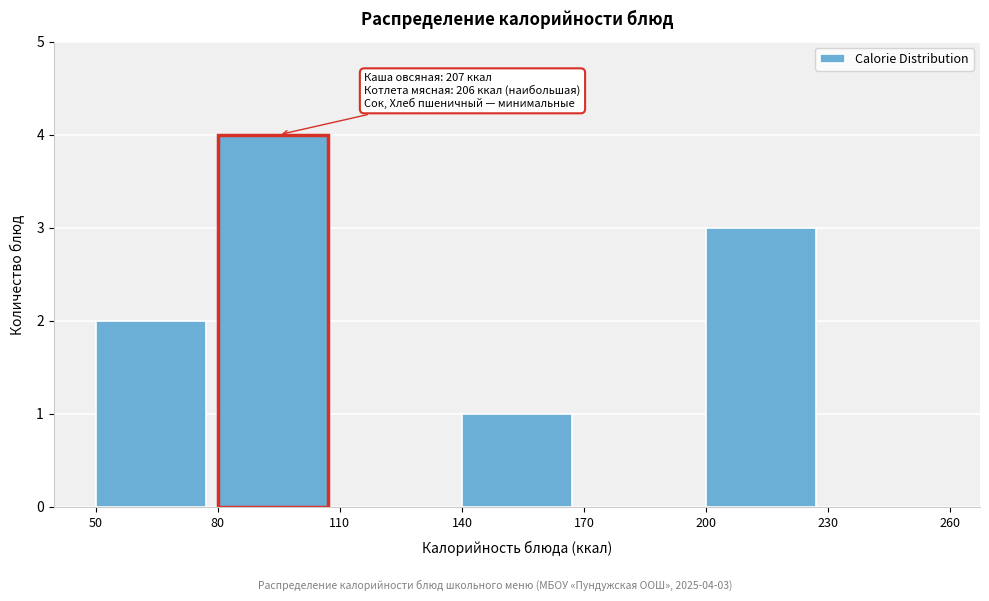

Which range on the x-axis has the tallest bar?

80 to 110